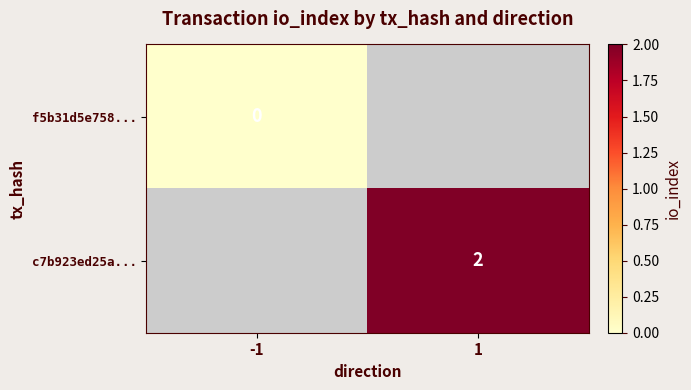

At how many categories does at least one series exceed 1?

1